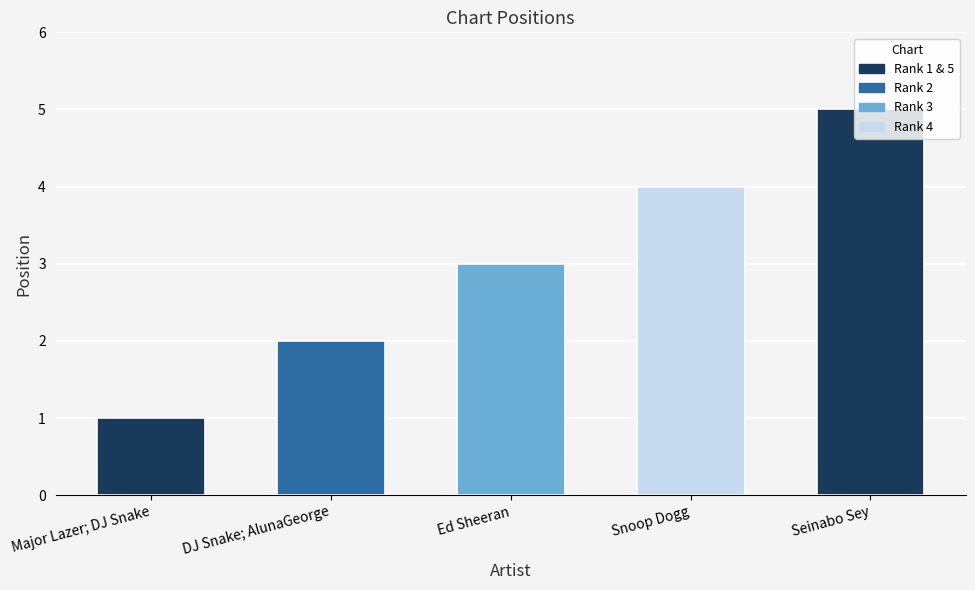

Reading left to right, list all the values displayed in this chart.

Major Lazer; DJ Snake=1	DJ Snake; AlunaGeorge=2	Ed Sheeran=3	Snoop Dogg=4	Seinabo Sey=5